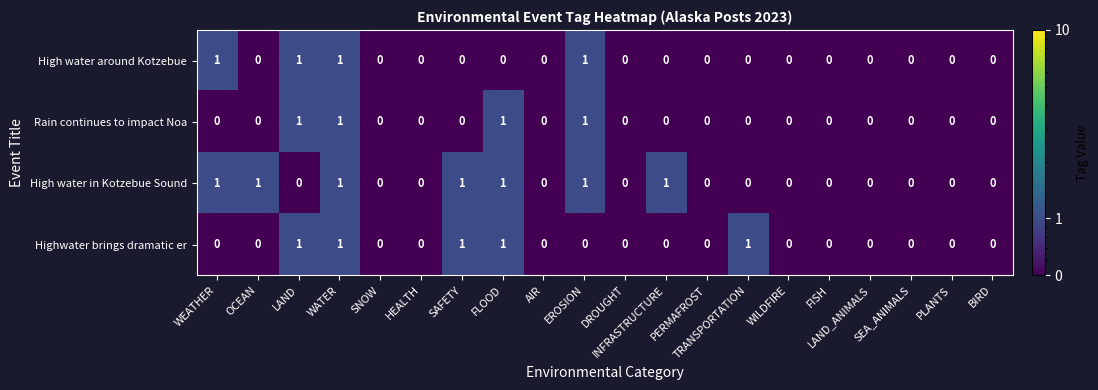

What is the sum of all Rain continues to impact Noa values?

4